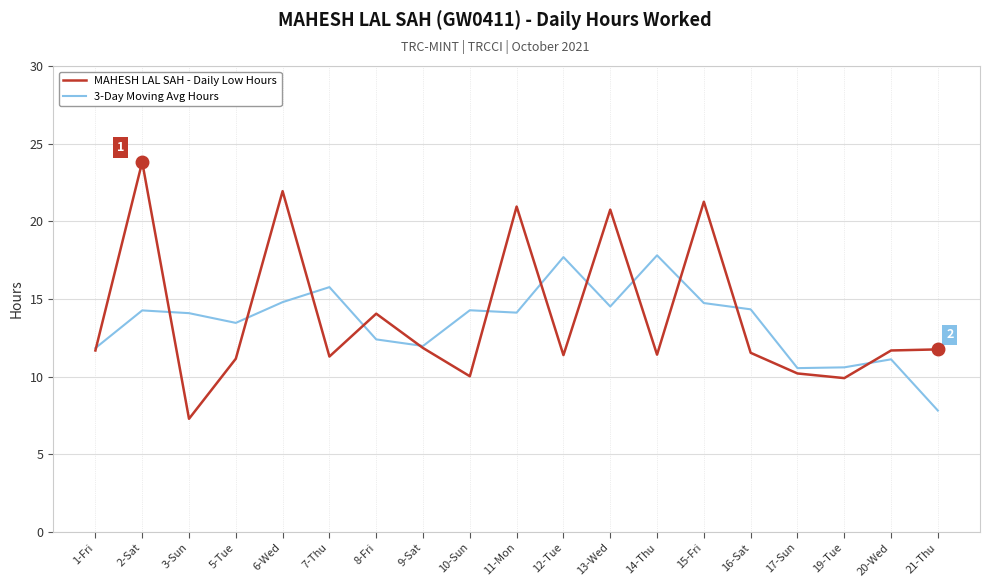

Which category has the lowest value in the 3-Day Moving Avg Hours series?

21-Thu